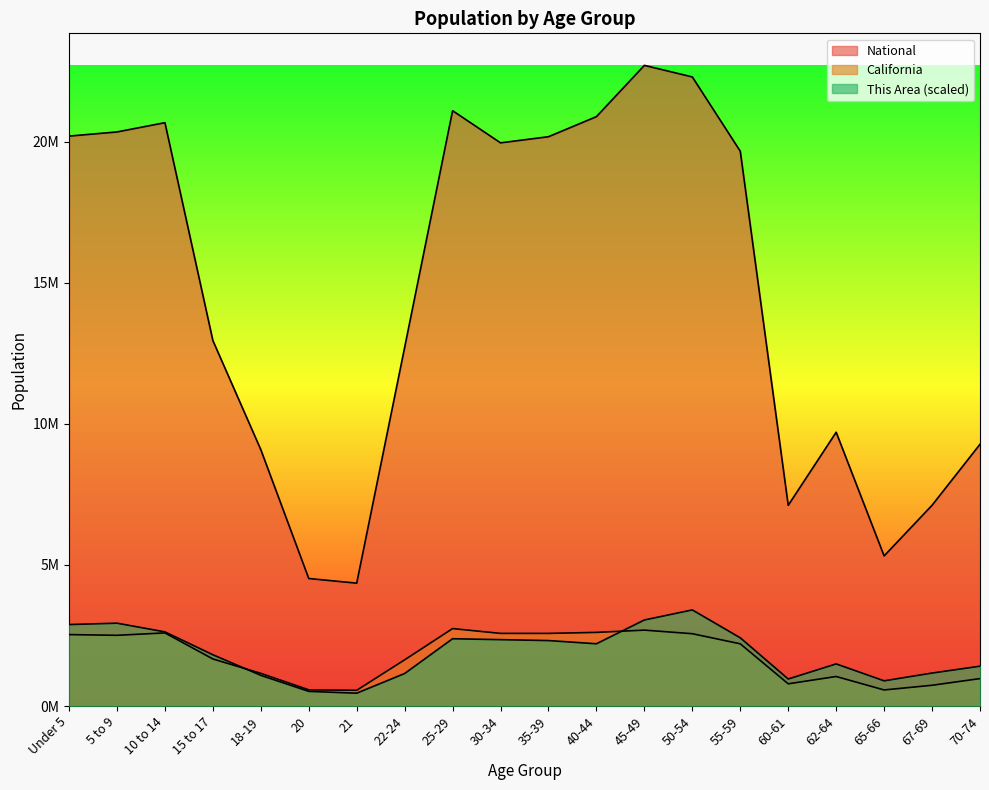

What position from the left is 60-61?

16